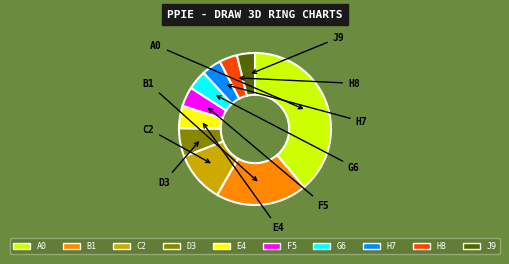

Is there a majority slice in this chart?

No